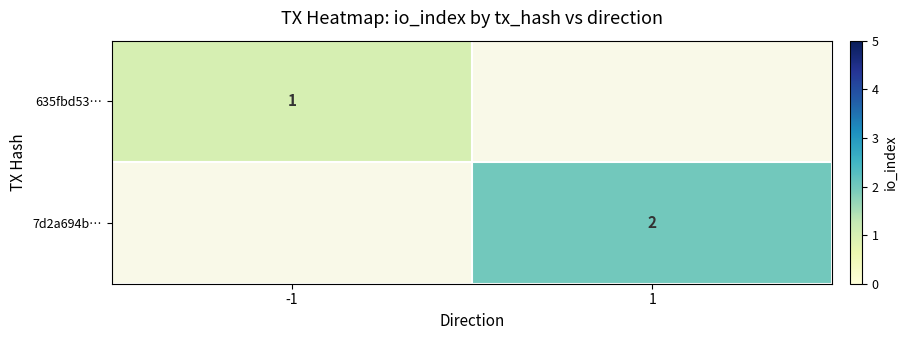

True or false: 7d2a694b… has a value of 1 at 1.

False